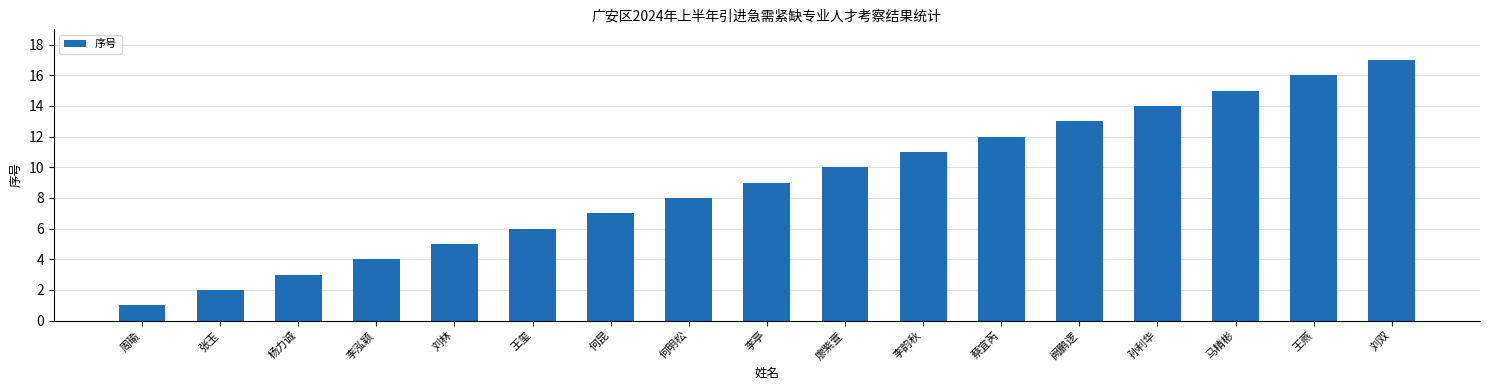

What is the change in value from 周瑜 to 李亭?

+8